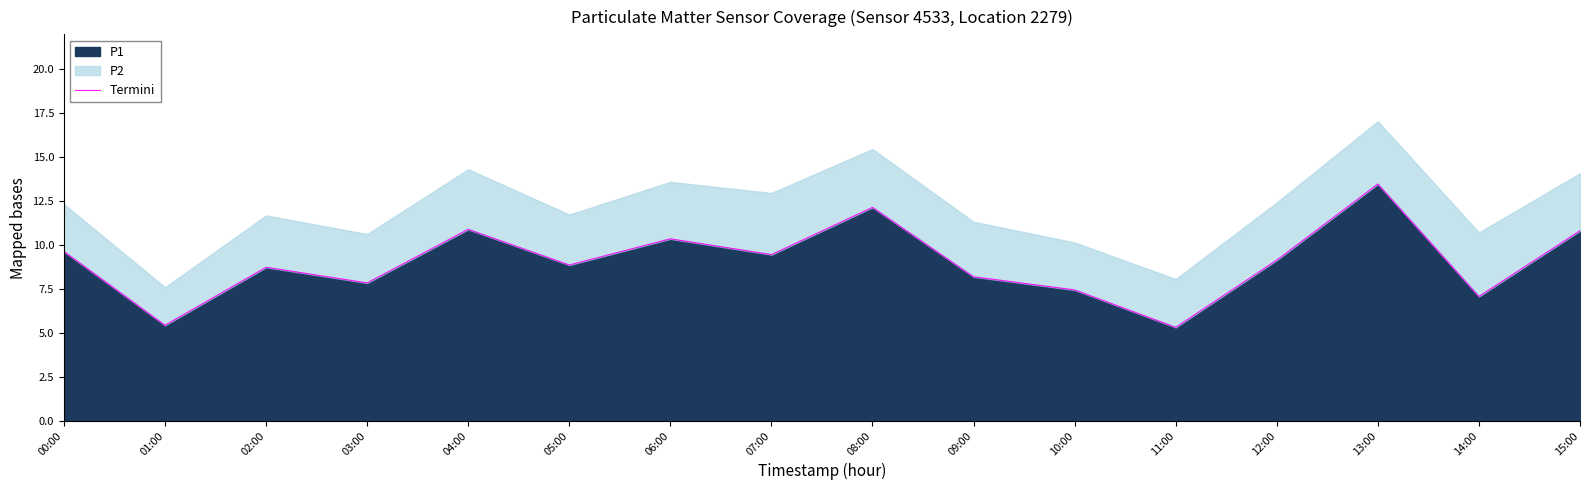

How many points are higher than both their immediate neighbors (excluding endpoints)?

5